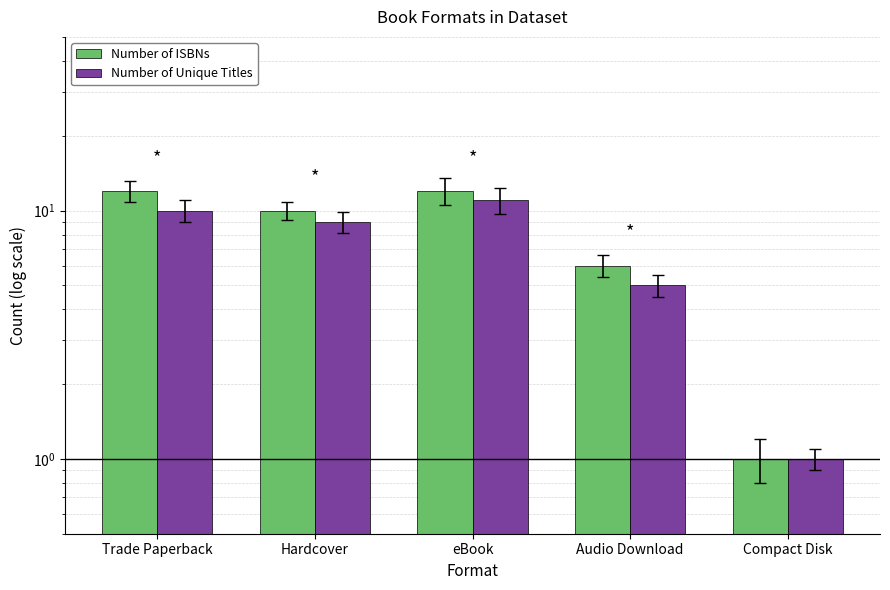

Is it true that Number of ISBNs equals 10 at Hardcover?

True